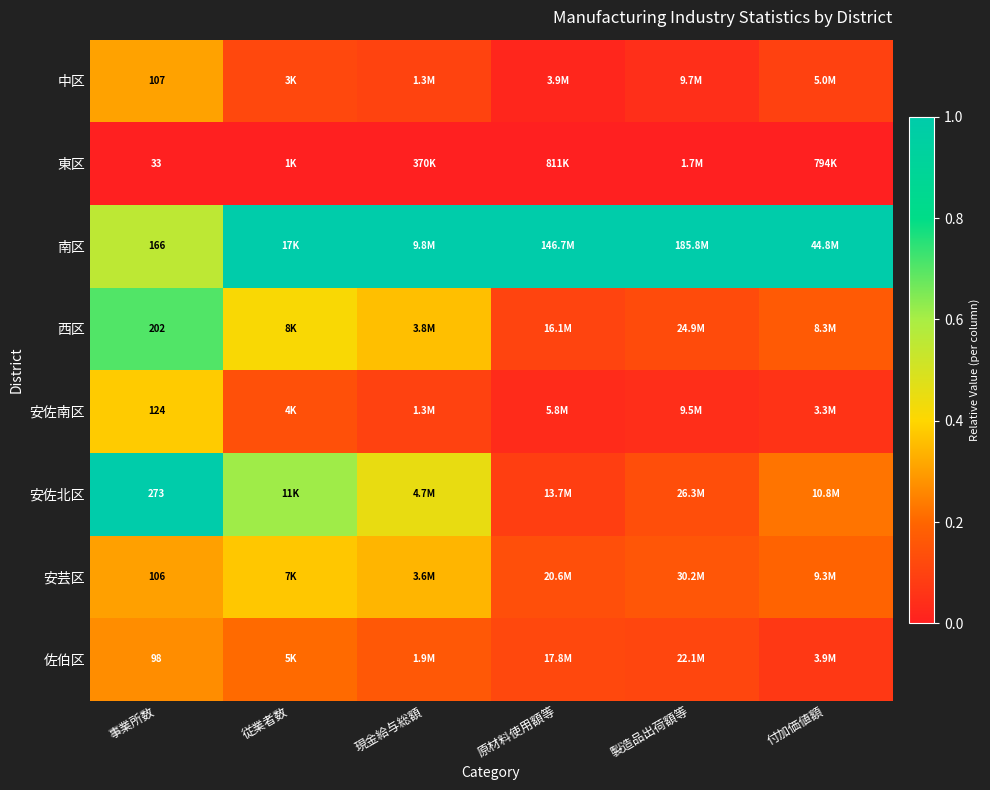

The value of 安芸区 at 付加価値額 is 0.2. True or false?

True